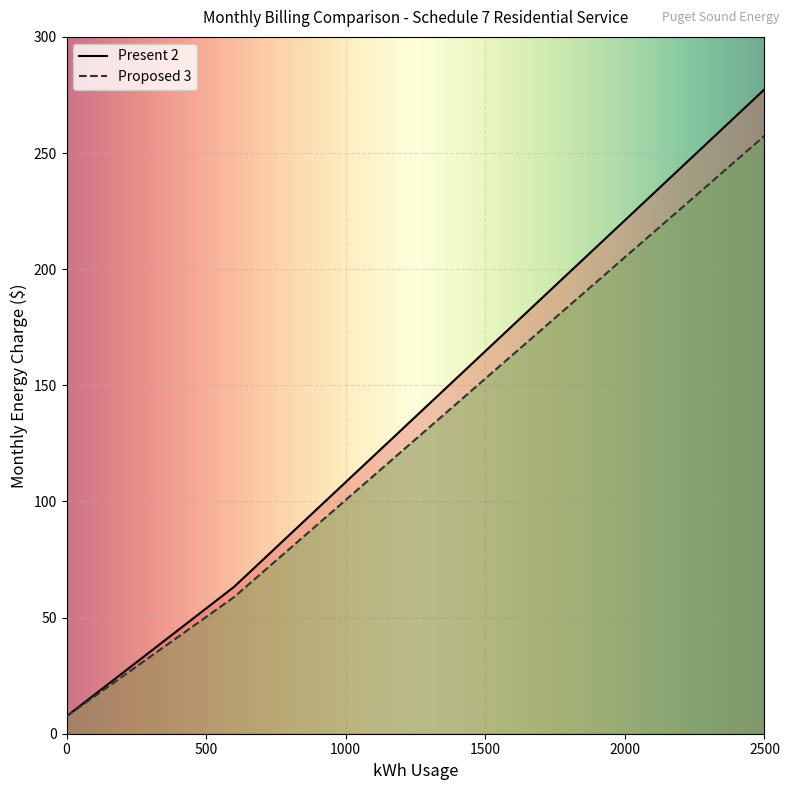

Reading left to right, extract all data points from this chart.

Present 2: 7.5	12.1	16.8	21.4	26.1	35.4	44.6	53.9	63.2	74.5	85.8	97.0	108.3	119.6	130.9	142.2	153.4	176.0	221.1	277.4
Proposed 3: 7.5	11.8	16.1	20.3	24.6	33.2	41.7	50.3	58.8	69.3	79.7	90.2	100.6	111.1	121.5	132.0	142.4	163.3	205.1	257.4